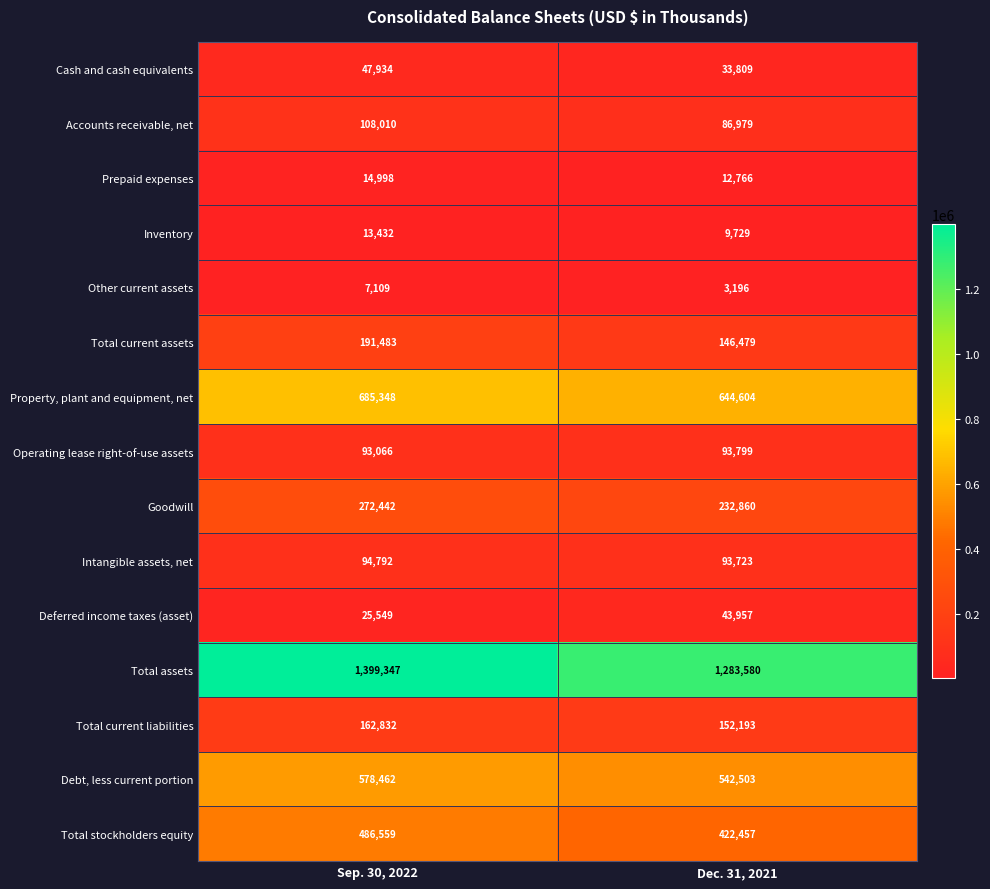

At which category does the chart reach its minimum across all series?

Dec. 31, 2021